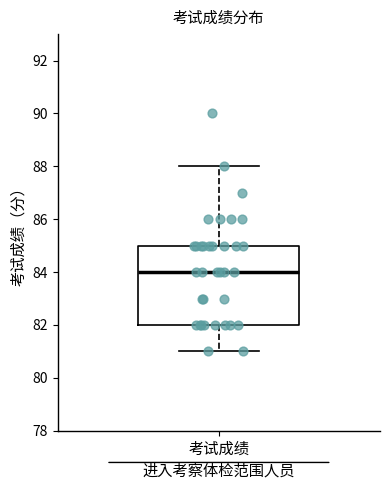

Transcribe this box plot: give where the median line is, the range the box spans, and where the two whiskers end, as read against the y-axis. The values are not printed on the chart, so give them approximately, as read against the axis.

median 84, box 82 to 85, whiskers 81 to 88